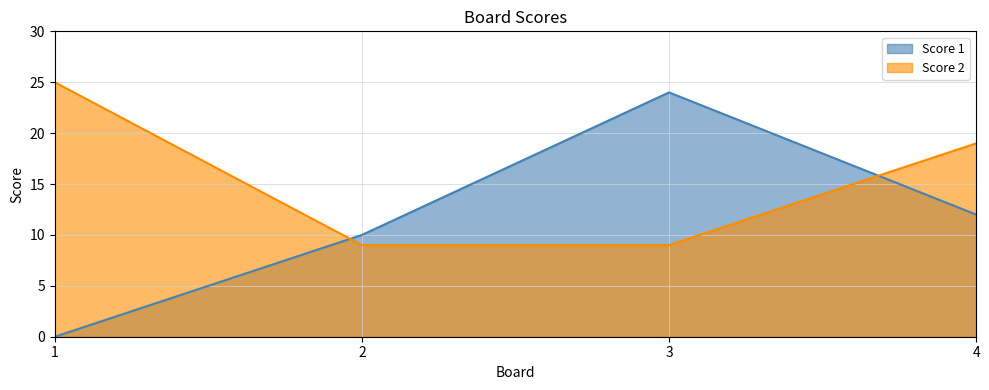

Rank the series by their maximum value, from lowest to highest.

Score 1, Score 2